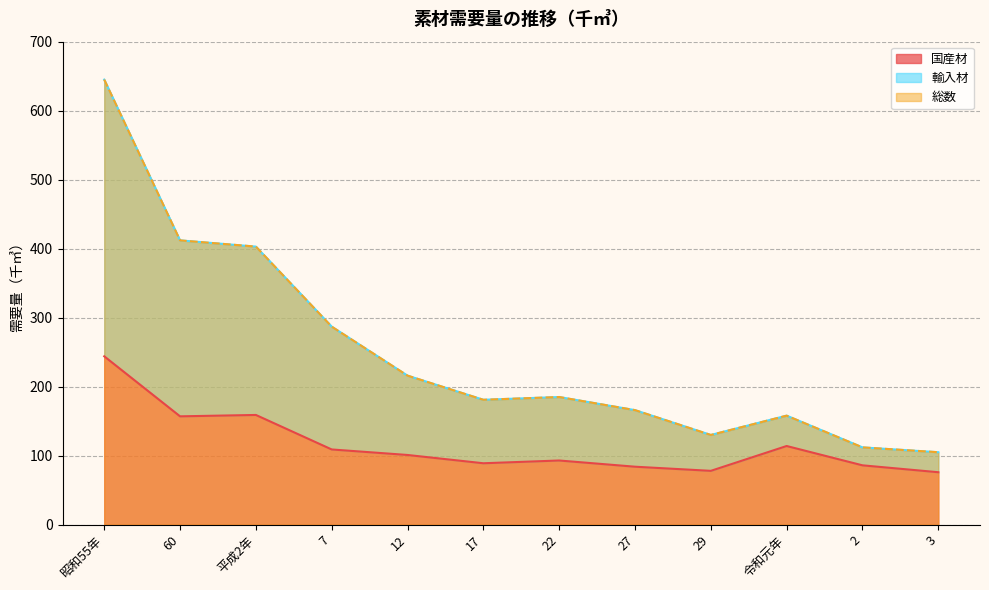

What is the difference between the maximum and minimum values in the 輸入材 series?

540